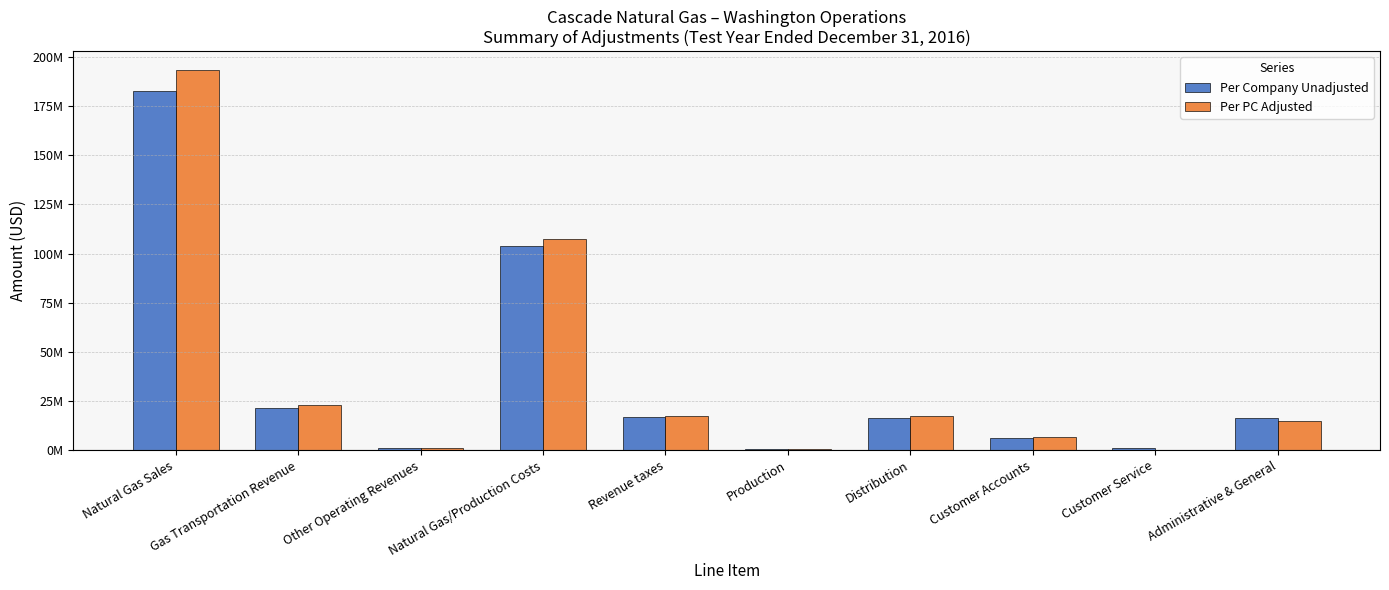

List the labels in order of Per Company Unadjusted value, largest first.

Natural Gas Sales, Natural Gas/Production Costs, Gas Transportation Revenue, Revenue taxes, Administrative & General, Distribution, Customer Accounts, Other Operating Revenues, Customer Service, Production